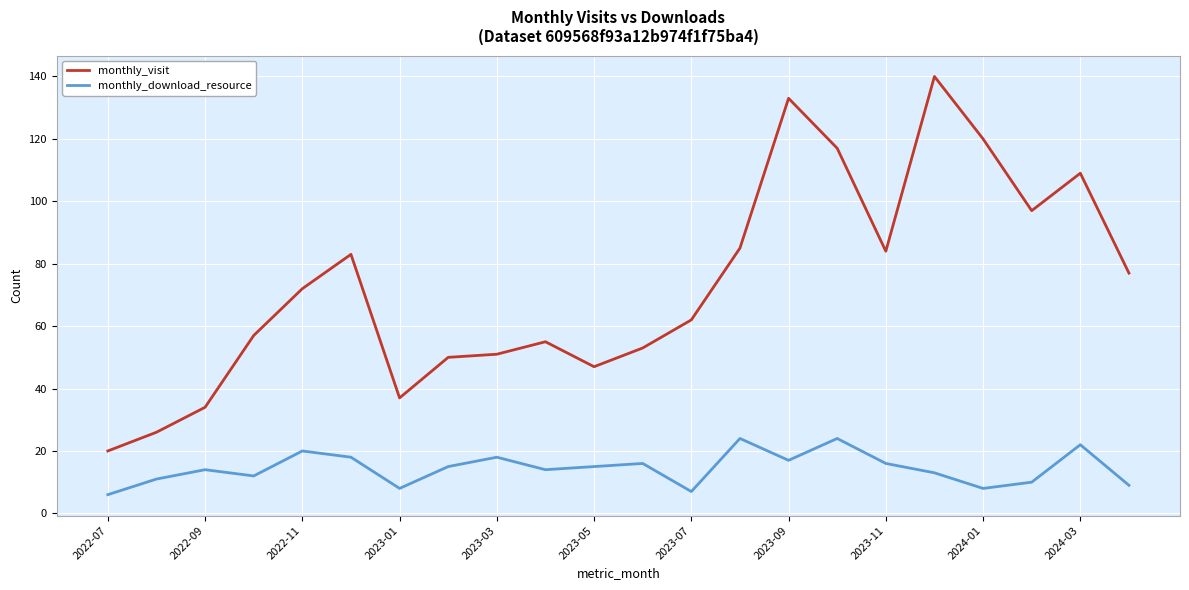

What is the minimum value shown in the chart?

6